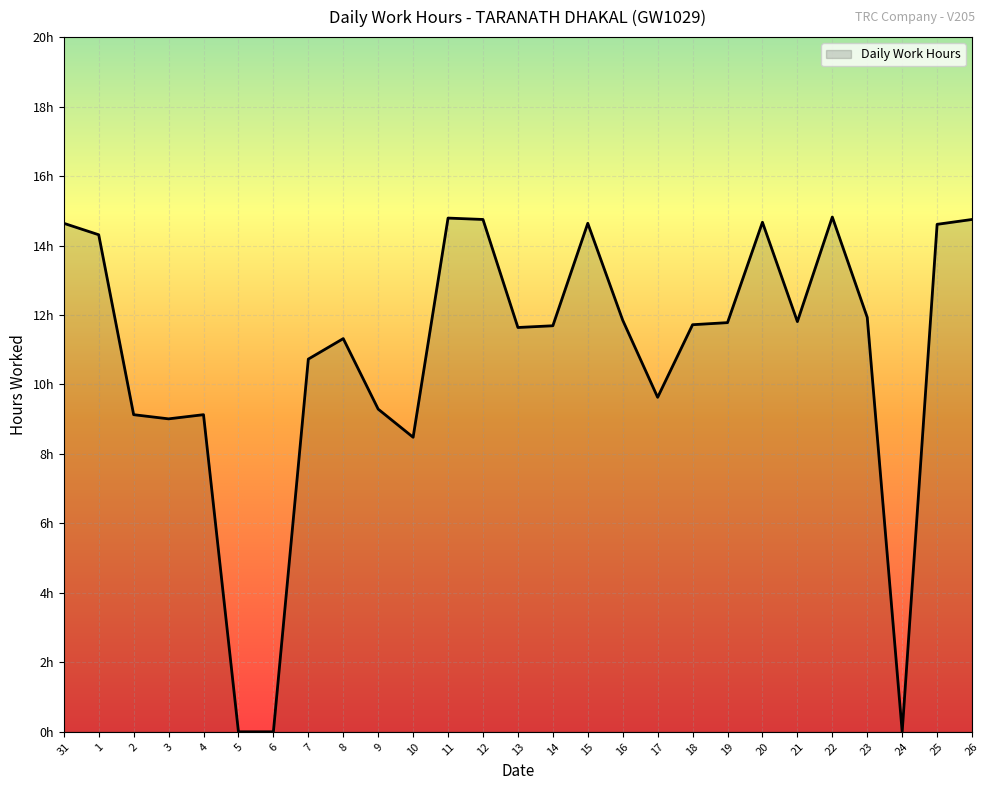

What is the average value?

10.8